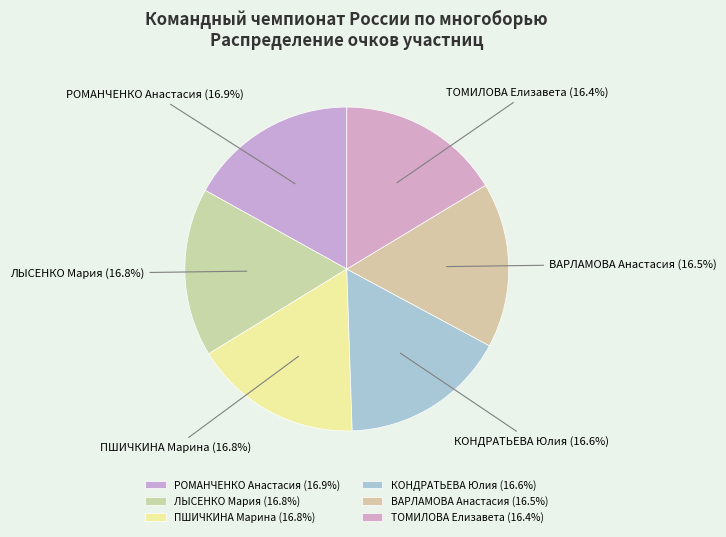

To the nearest percent, what percentage of the pie is ТОМИЛОВА Елизавета?

16%